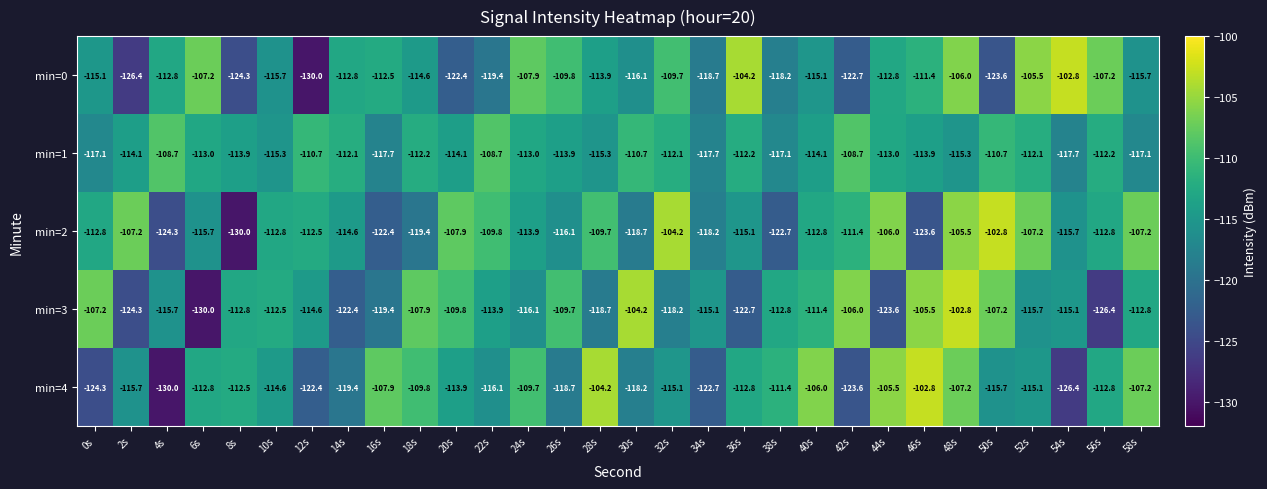

Is the value of min=3 at 36s greater than the value of min=0 at 24s?

No